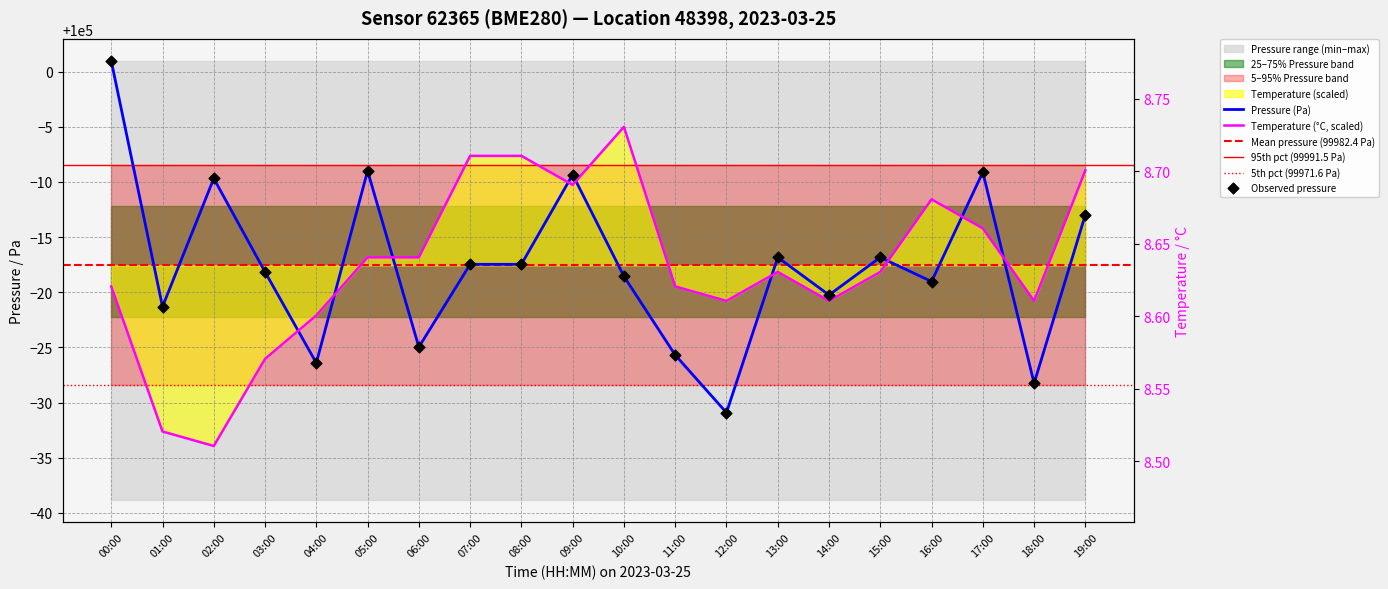

Which series has the largest total across all categories?

pressure